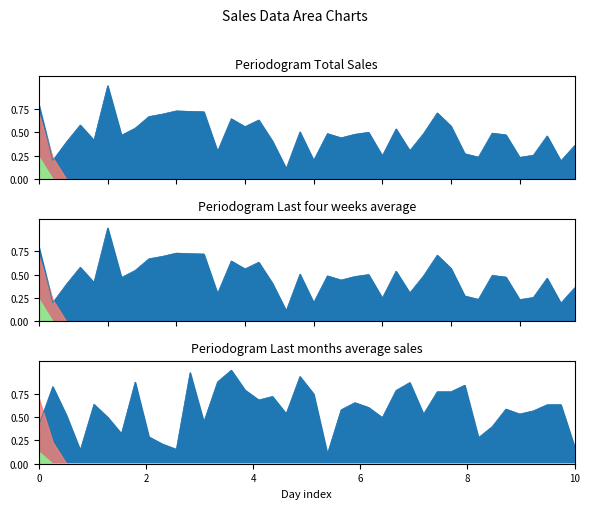

At which category does Total Sales reach its first local peak?

6